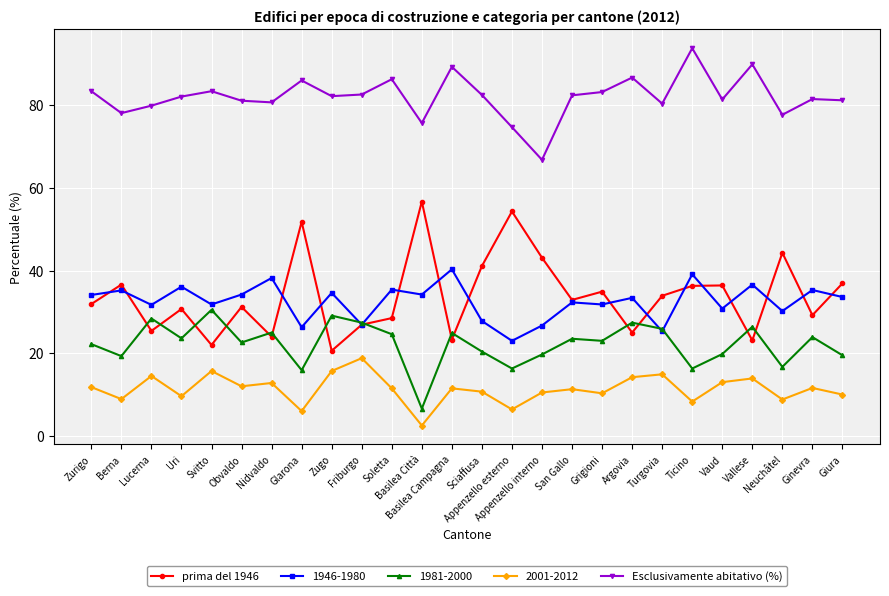

What is the greatest value displayed?

93.8